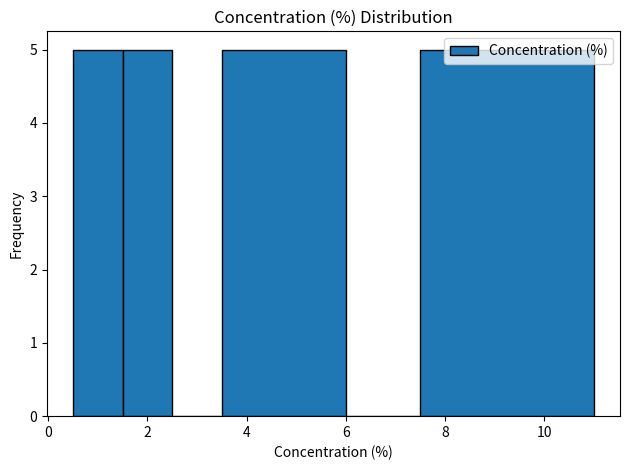

What is the height of the bar covering 7.5 to 11.0 on the x-axis? Neither the bar edges nor the heights are printed on the chart, so give them approximately, as read against the axes.

5